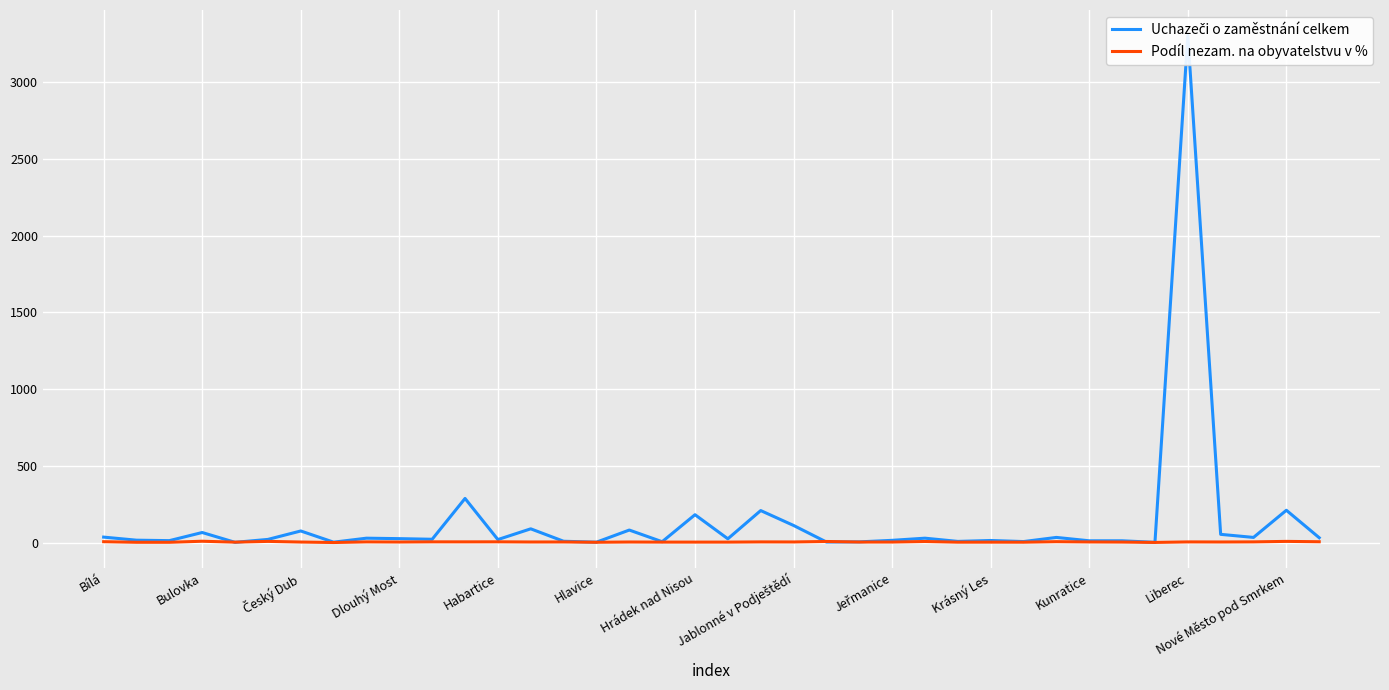

How many values in the Uchazeči o zaměstnání celkem series exceed 25?

18